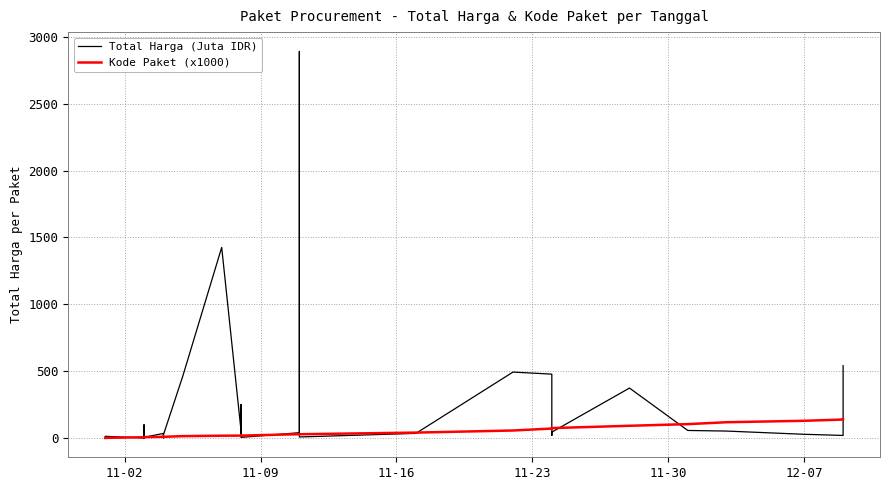

Reading right to left, transcribe all the data shown in this chart.

Total Harga (Juta IDR): 541.1	18.9	27.4	51.6	56.2	373.4	43.9	19.2	477.6	493.0	34.3	7.4	2892.1	39.4	4.3	250.3	15.5	9.2	49.7	1425.9	464.0	23.7	0.6	32.4	34.0	5.1	8.7	0.2	4.7	0.3	2.8	98.8	0.1	12.5	0.3
Kode Paket (x1000): 139.8	137.9	128.5	117.8	103.5	91.1	73.9	67.3	70.5	55.8	40.1	27.9	28.4	28.3	17.6	17.2	17.3	17.3	17.5	16.8	13.7	8.6	8.7	8.6	8.5	6.5	6.4	6.3	6.3	6.2	6.2	6.0	5.4	0.7	0.5